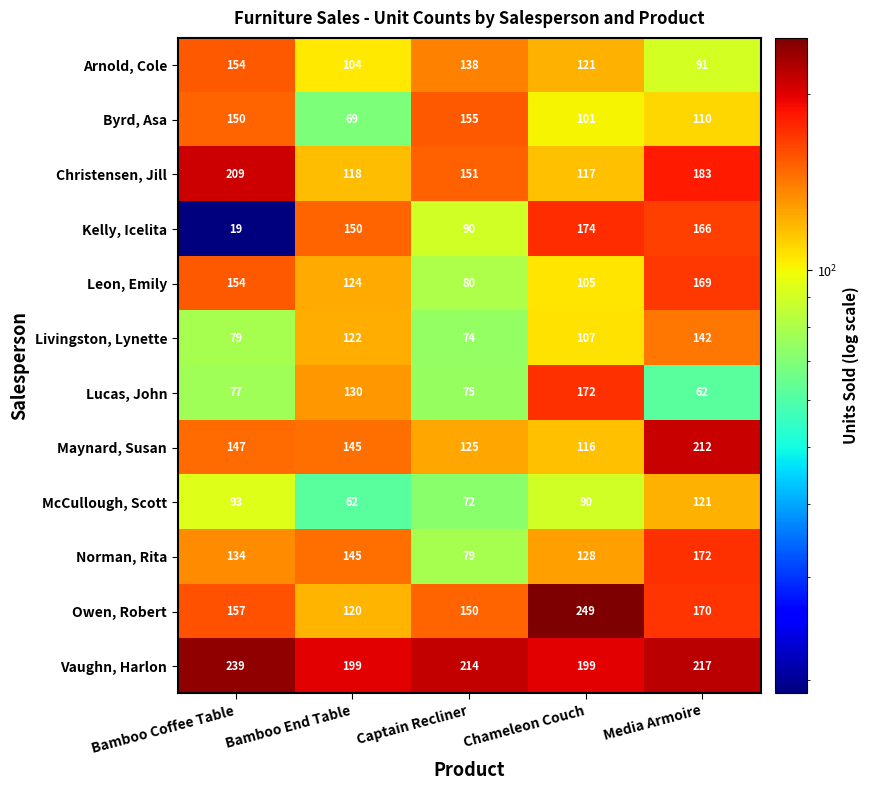

Is it true that Livingston, Lynette equals 129 at Captain Recliner?

False